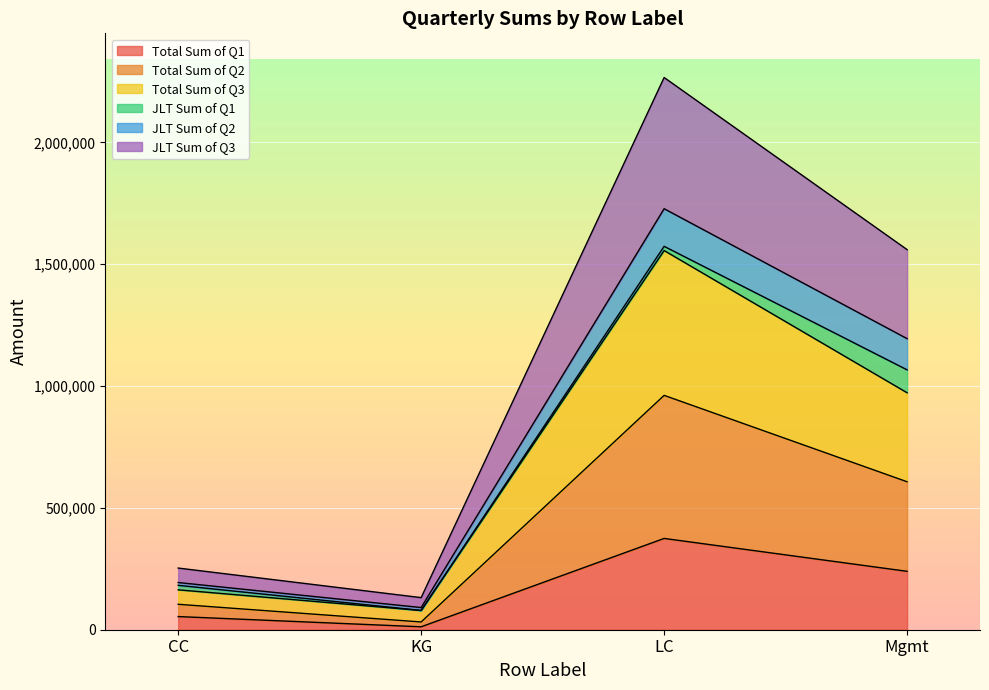

True or false: Total Sum of Q1 and JLT Sum of Q2 intersect in this chart.

False